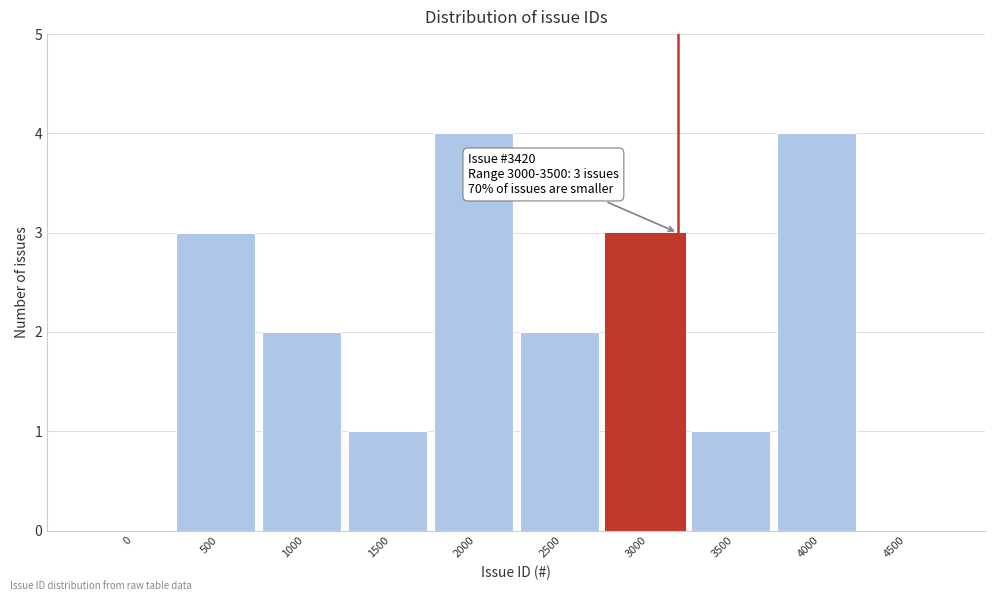

What is the greatest value displayed?

4